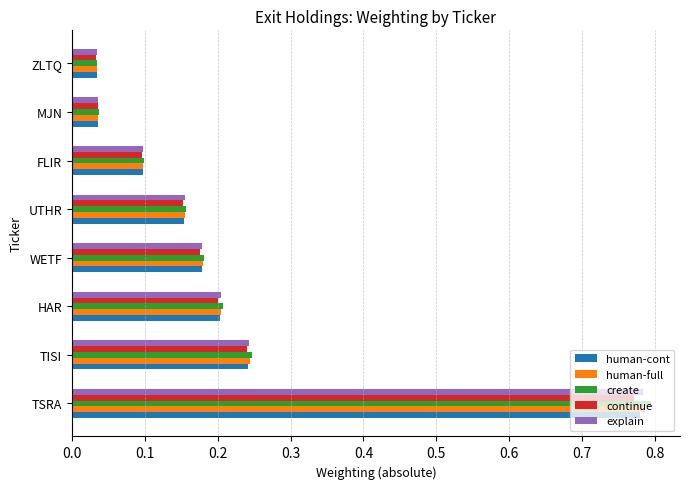

Between TSRA and HAR, which series saw the biggest shift?

create